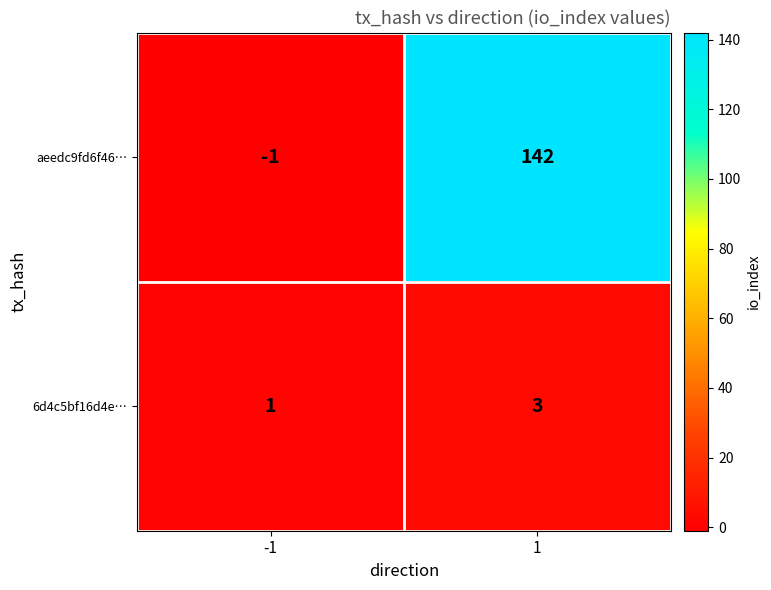

What is the sum of the aeedc9fd6f46… values at -1 and 1?

141